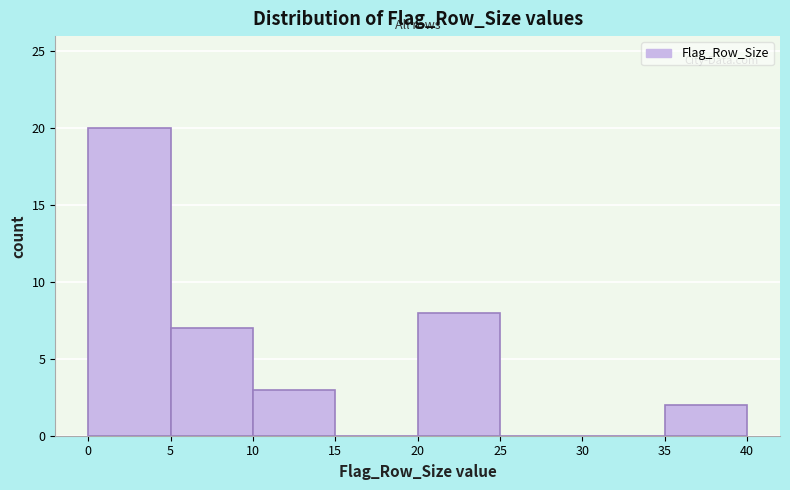

How tall is the bar that spans 5 to 10 on the x-axis? The values are not printed on the chart, so give them approximately, as read against the axis.

7